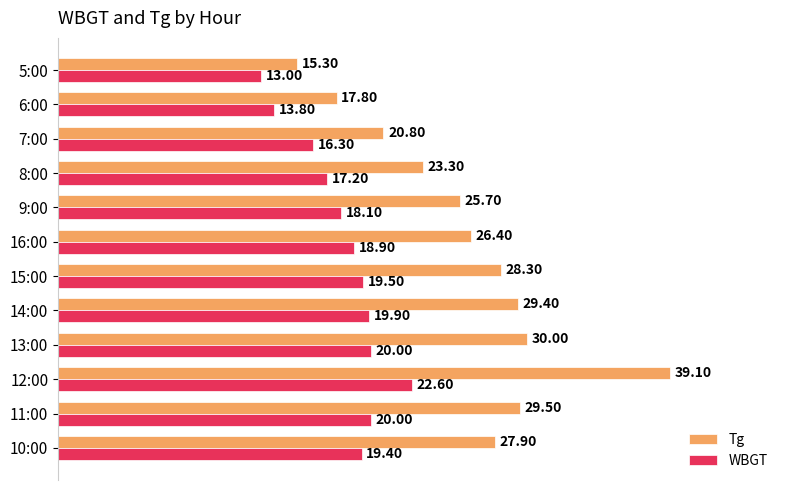

Rank the series by their average value, from highest to lowest.

Tg, WBGT